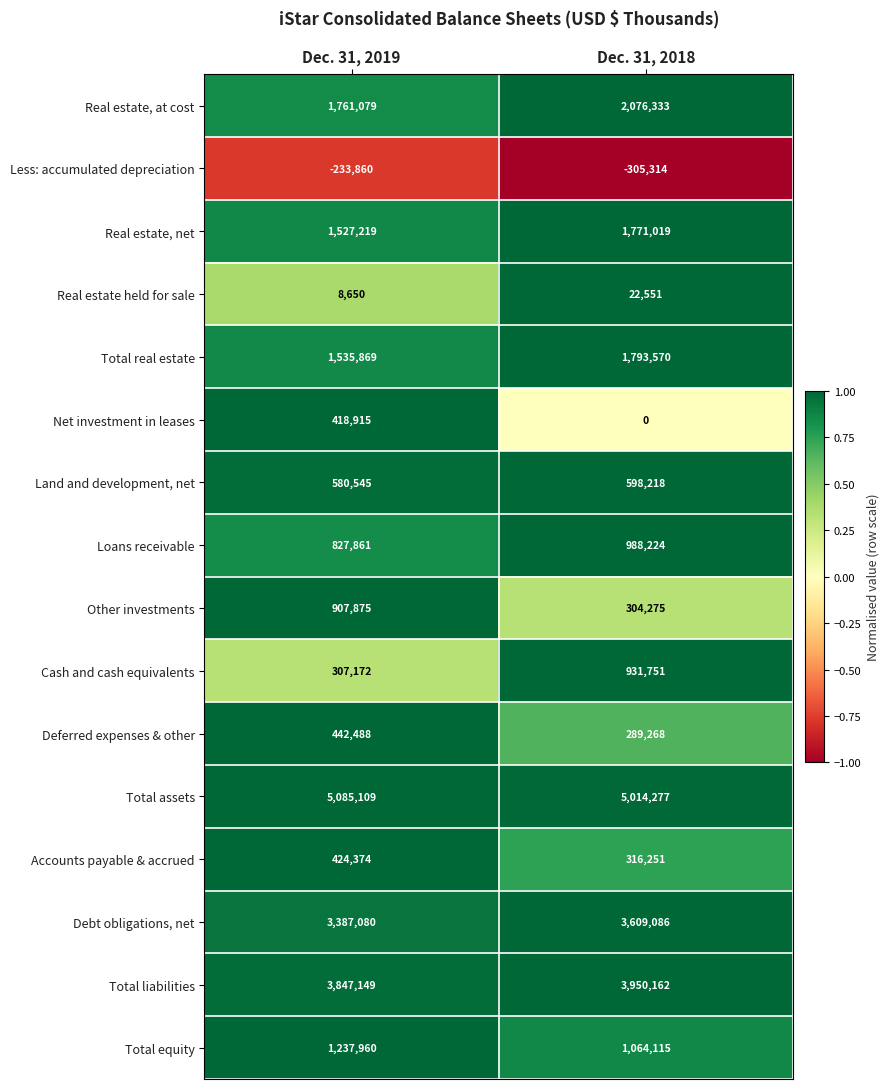

The Less: accumulated depreciation series shows -233860 at Dec. 31, 2019. True or false?

True